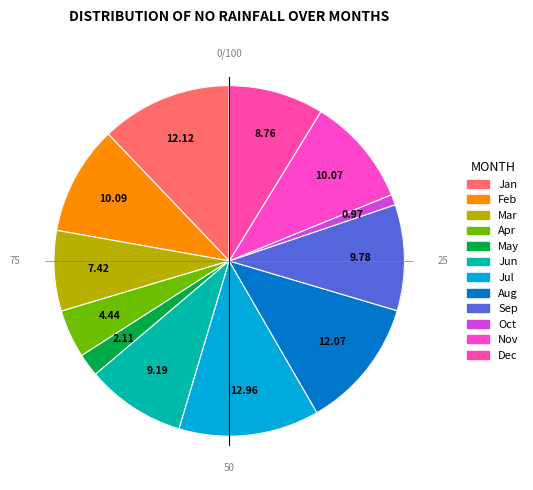

To the nearest percent, what percentage of the pie is Apr?

4%